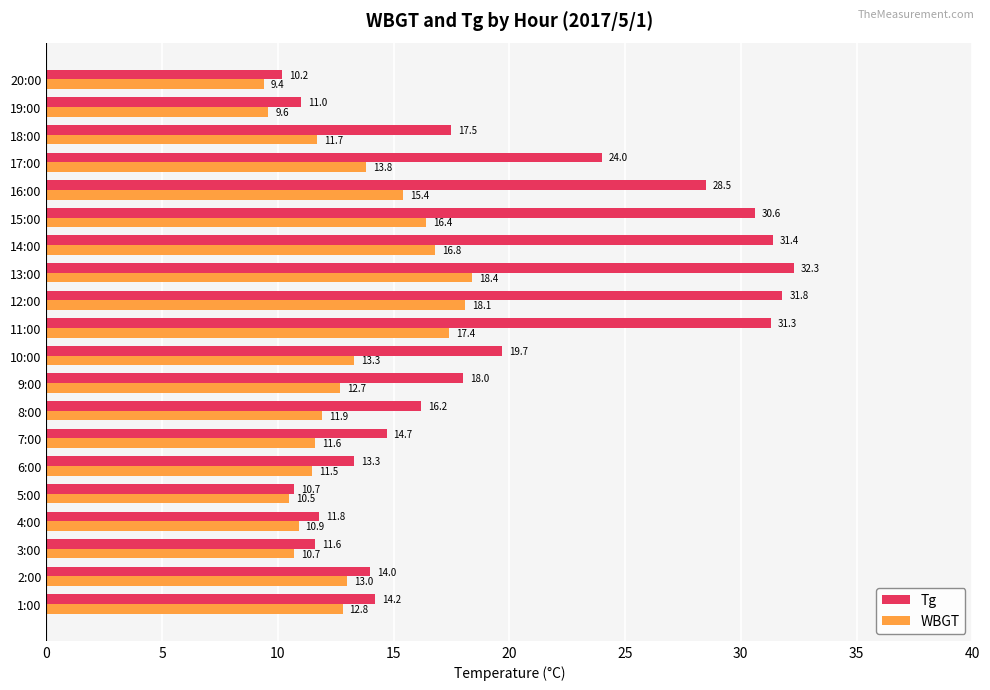

Which category has the lowest value in the Tg series?

20:00